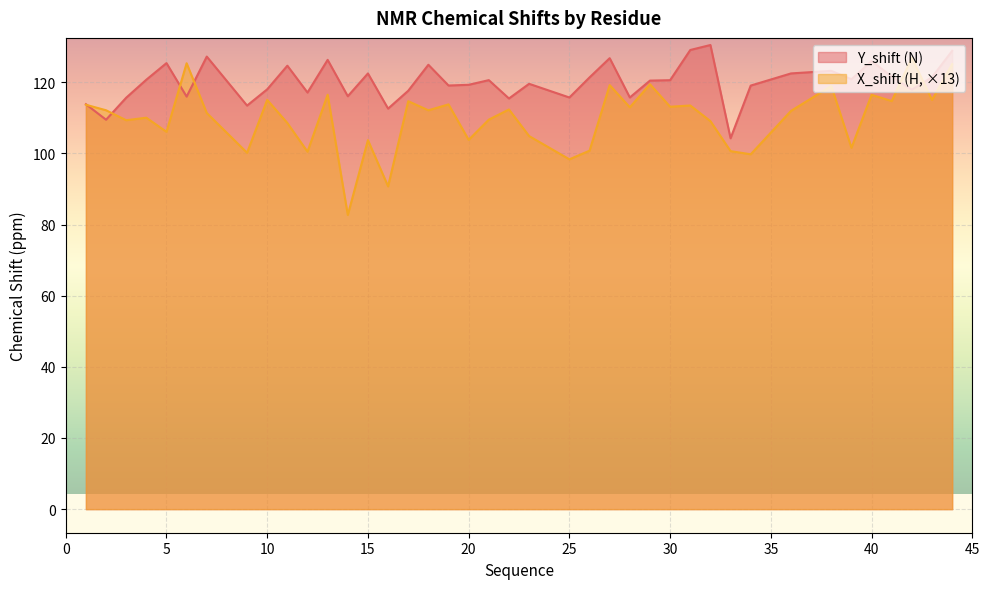

The X_shift series shows 112.3 at 22. True or false?

True